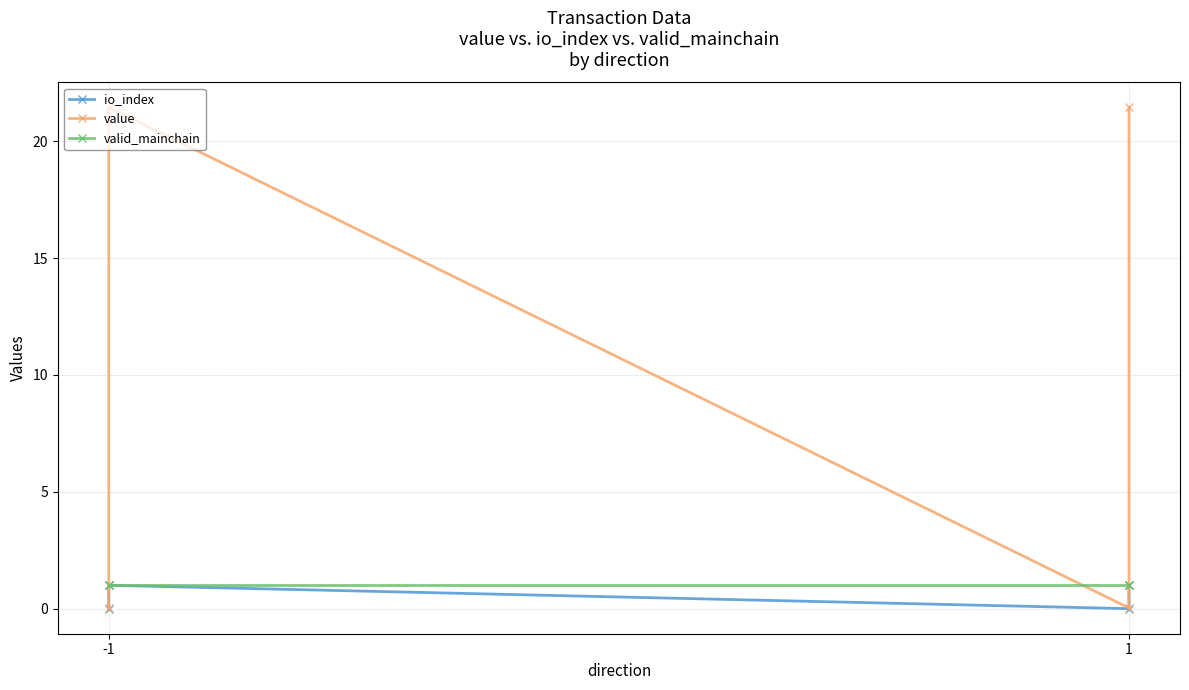

How many lines are shown in the chart?

3